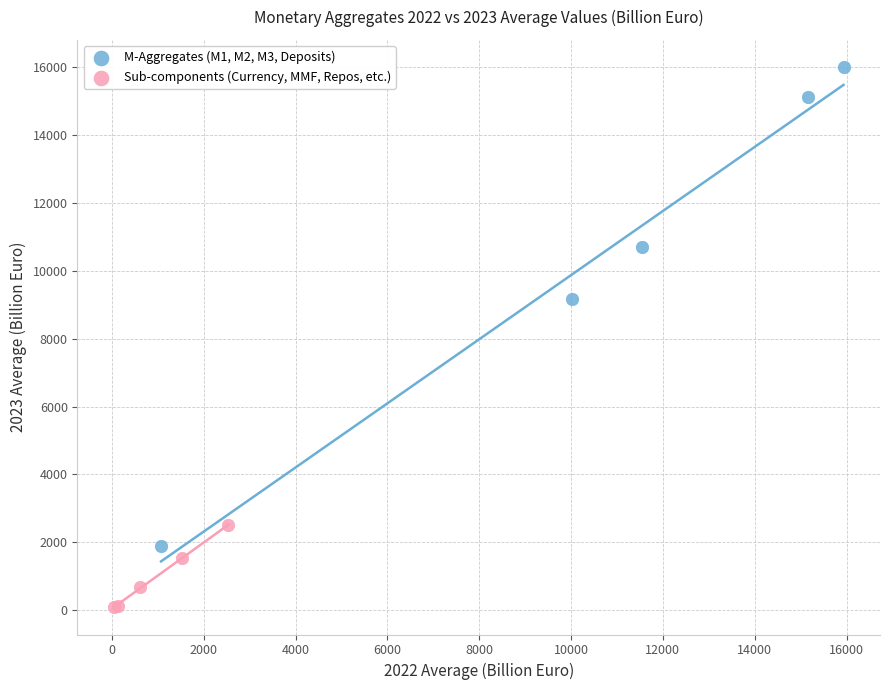

Which series contains the lowest Y value?

Sub-components (Currency, MMF, Repos, etc.)